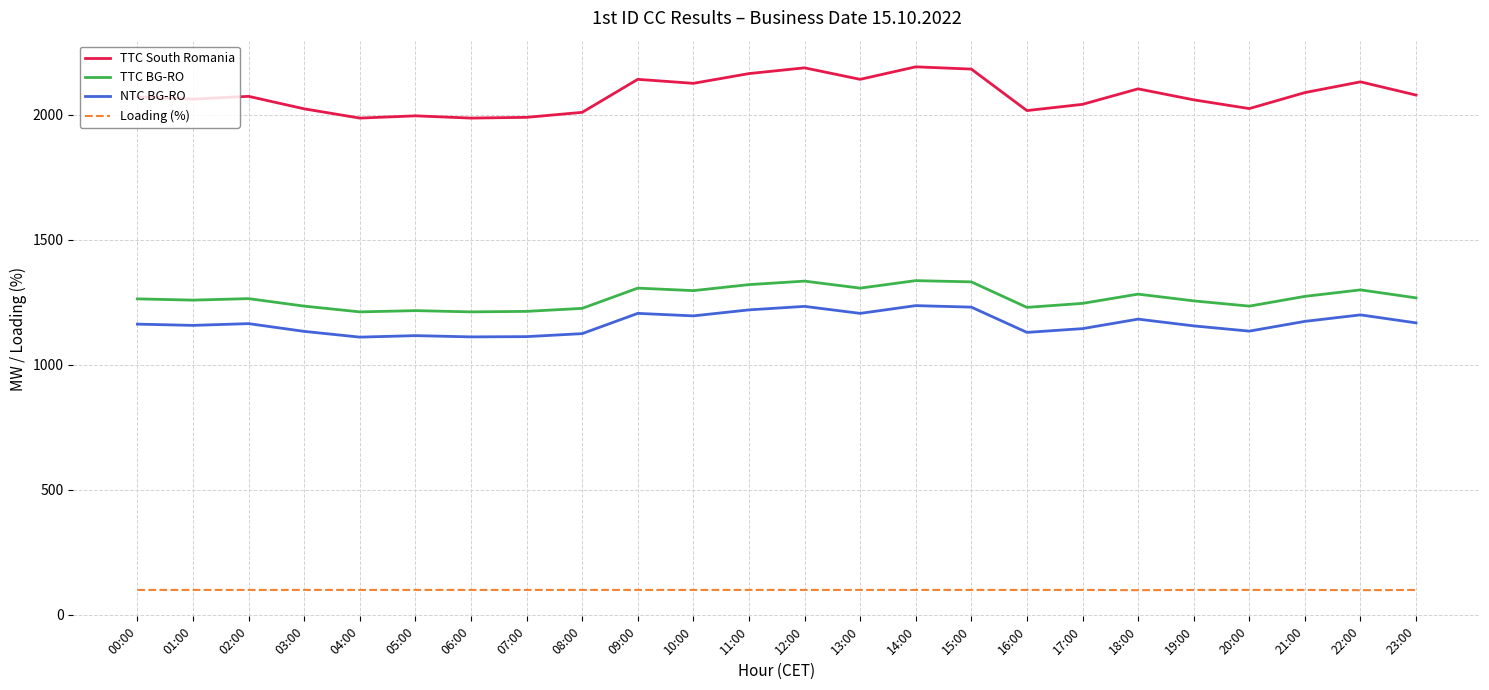

In NTC BG-RO, how many points are higher than both neighbors (excluding endpoints)?

7